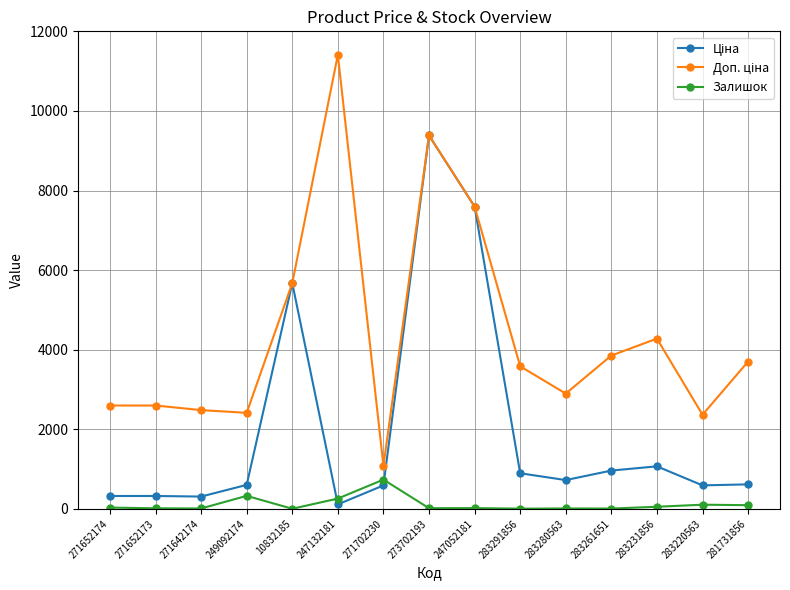

What is the maximum value shown in the chart?

11410.0